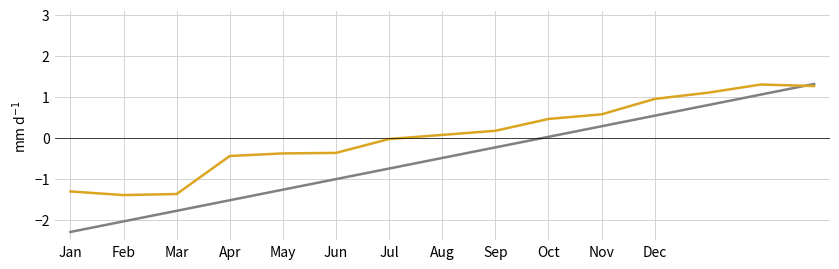

What is the maximum value shown in the chart?

1.3